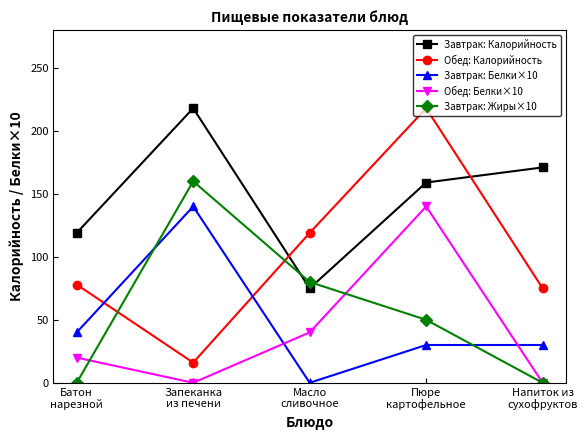

How many times do Обед: Калорийность and Завтрак: Белки×10 cross each other?

2